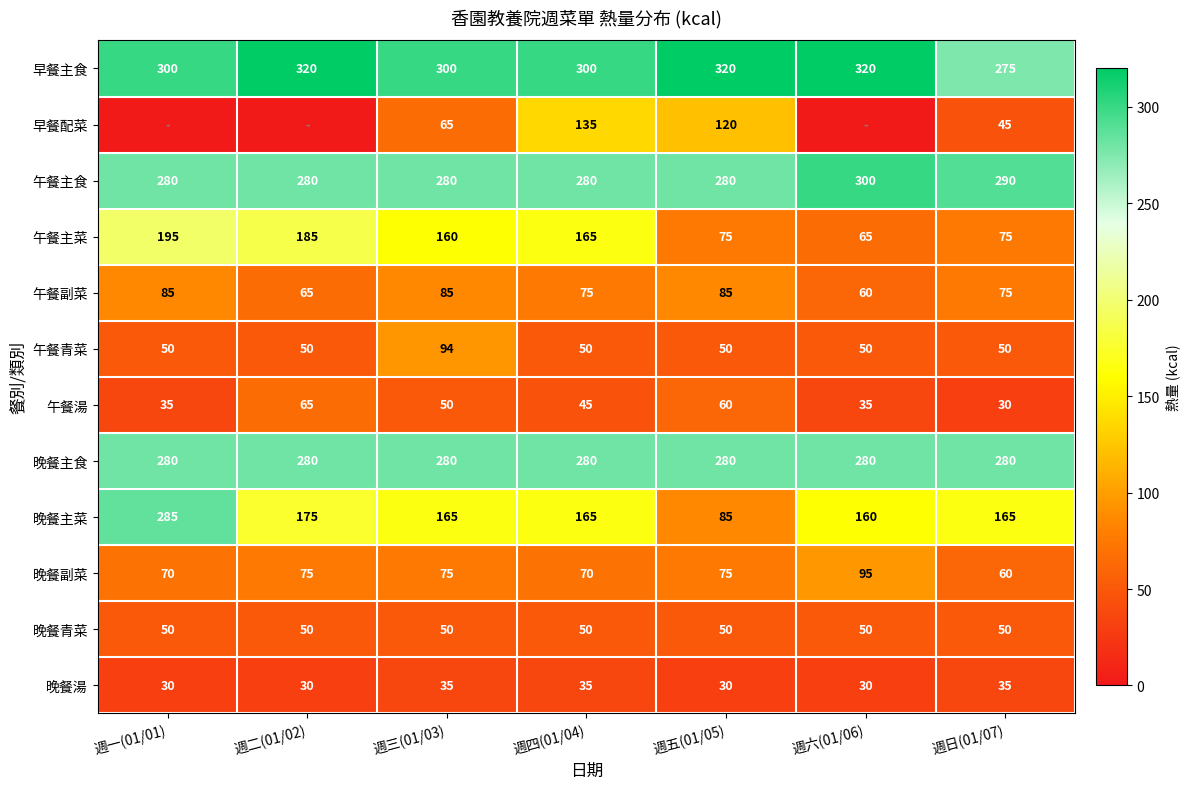

The value of 午餐湯 at 週二(01/02) is 37. True or false?

False